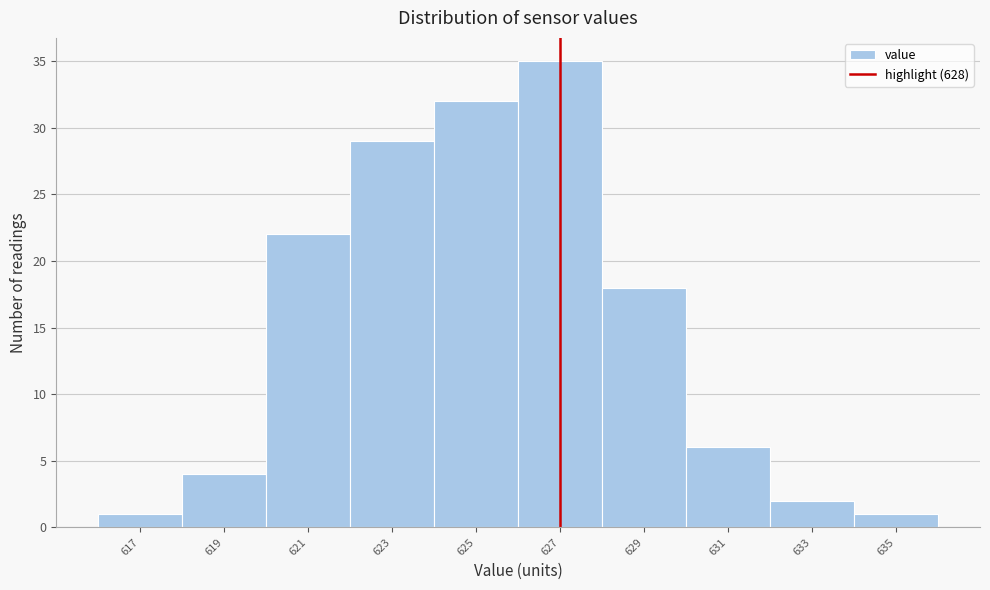

Reading left to right, transcribe all the data shown in this chart.

1	4	22	29	32	35	18	6	2	1